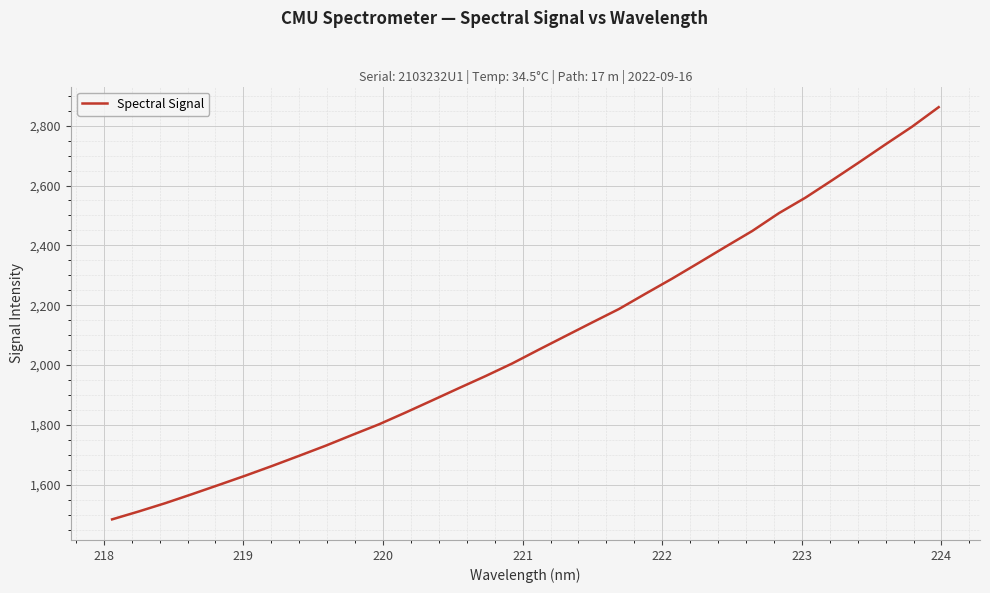

What is the maximum value shown in the chart?

2861.8